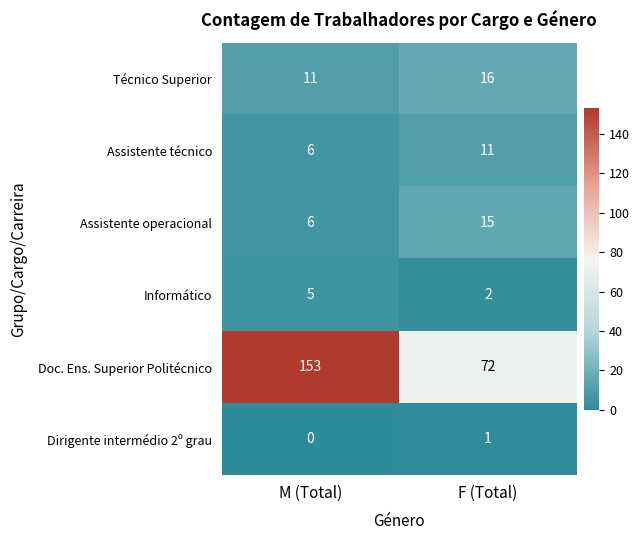

Reading right to left, extract all data points from this chart.

Técnico Superior: 16	11
Assistente técnico: 11	6
Assistente operacional: 15	6
Informático: 2	5
Doc. Ens. Superior Politécnico: 72	153
Dirigente intermédio 2º grau: 1	0